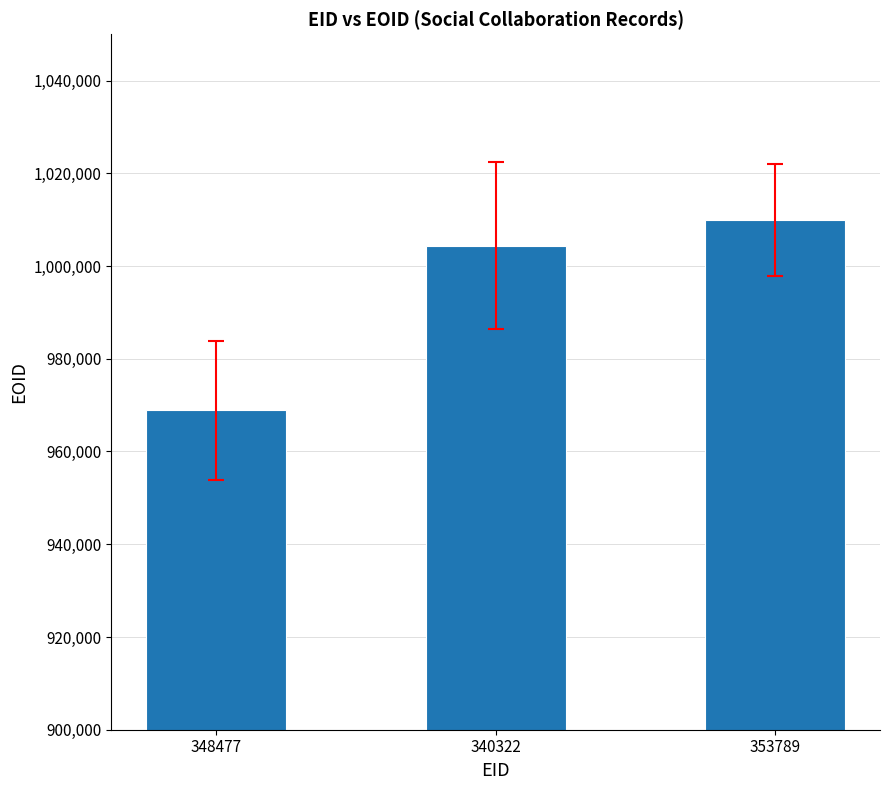

Between 353789 and 348477, which is larger?

353789